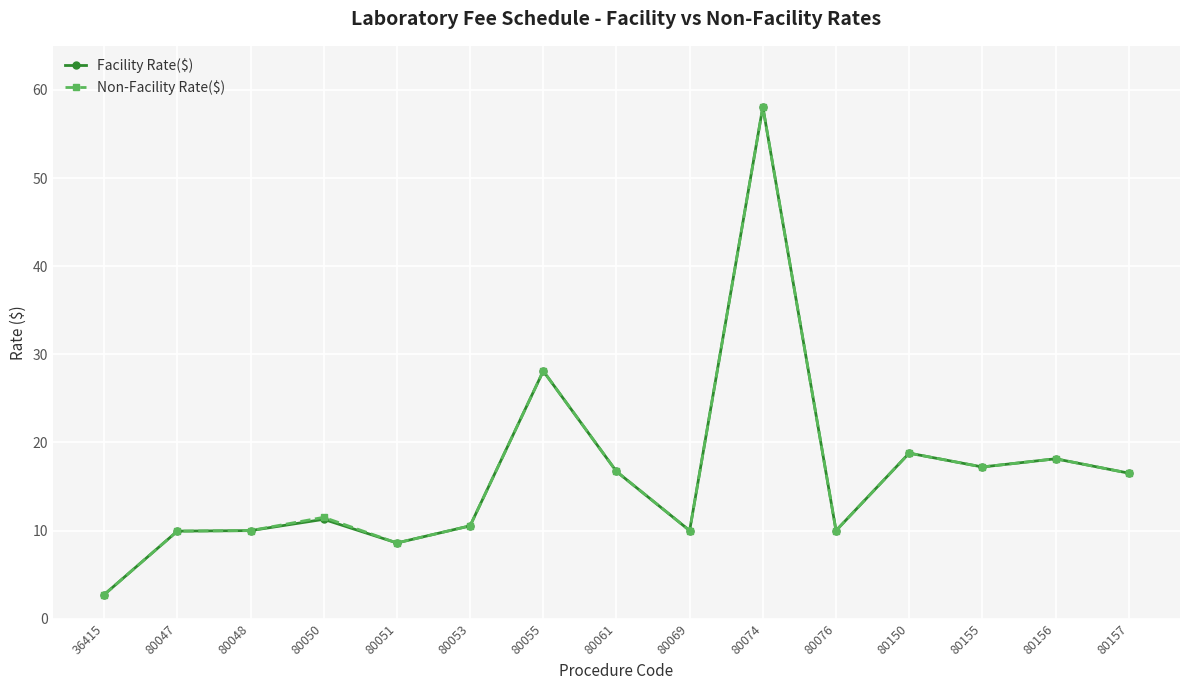

At which category is the sum across all series the highest?

80074